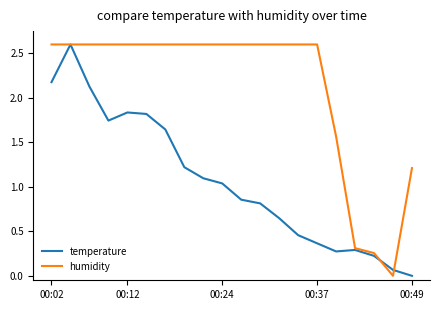

Rank the series by their average value, from lowest to highest.

temperature, humidity